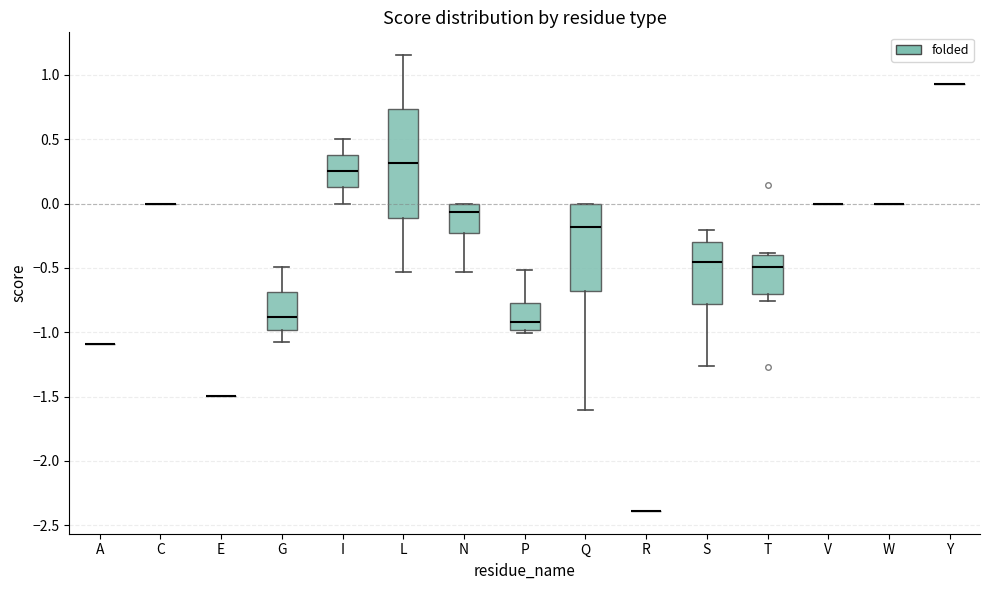

Reading left to right, read every box against the y-axis: the position of its median line, the range the box covers, and the ends of its whiskers. The values are not printed on the chart, so give them approximately, as read against the axis.

A: box collapsed to a line at -1.10, whiskers -1.10 to -1.10
C: box collapsed to a line at 0.00, whiskers 0.00 to 0.00
E: box collapsed to a line at -1.50, whiskers -1.50 to -1.50
G: median -0.90, box -1.00 to -0.70, whiskers -1.05 to -0.50
I: median 0.25, box 0.15 to 0.40, whiskers 0.00 to 0.50
L: median 0.30, box -0.10 to 0.75, whiskers -0.55 to 1.15
N: median -0.05, box -0.25 to 0.00, whiskers -0.55 to 0.00
P: median -0.90, box -1.00 to -0.80, whiskers -1.00 (just below the box's lower edge) to -0.50
Q: median -0.20, box -0.70 to 0.00, whiskers -1.60 to 0.00
R: box collapsed to a line at -2.40, whiskers -2.40 to -2.40
S: median -0.45, box -0.80 to -0.30, whiskers -1.25 to -0.20
T: median -0.50, box -0.70 to -0.40, whiskers -0.75 to -0.40 (just above the box's upper edge)
V: box collapsed to a line at 0.00, whiskers 0.00 to 0.00
W: box collapsed to a line at 0.00, whiskers 0.00 to 0.00
Y: box collapsed to a line at 0.95, whiskers 0.95 to 0.95